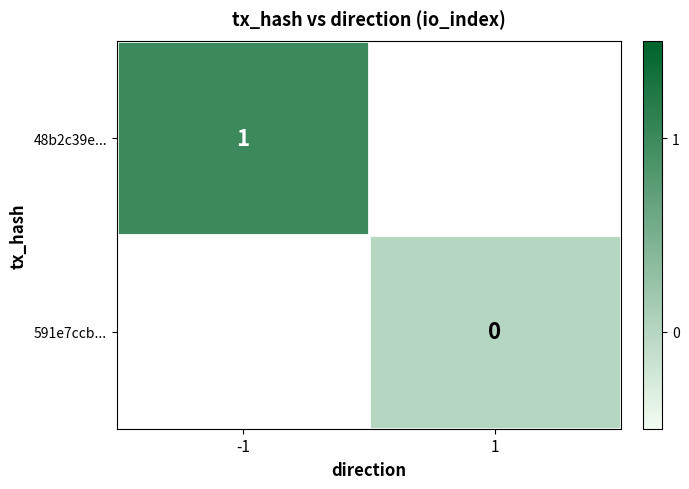

Is it true that 48b2c39e... equals 0 at -1?

False